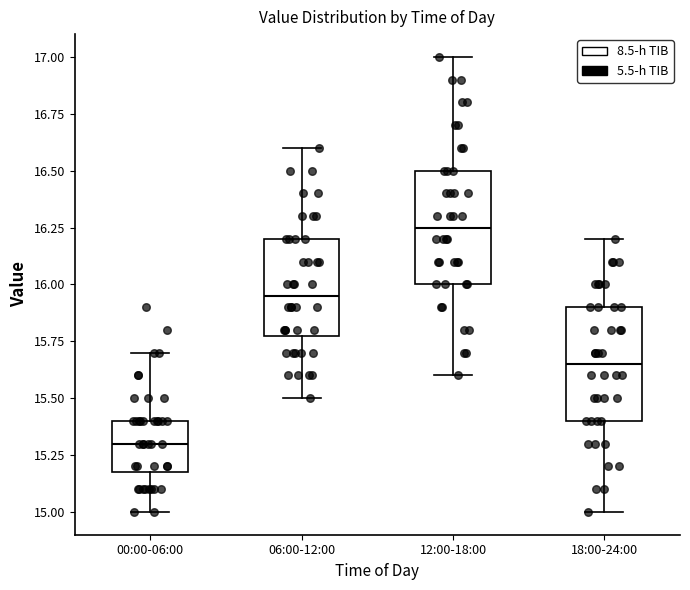

Where does the lower whisker of the box for 00:00-06:00 end on the y-axis? The values are not printed on the chart, so give them approximately, as read against the axis.

15.00